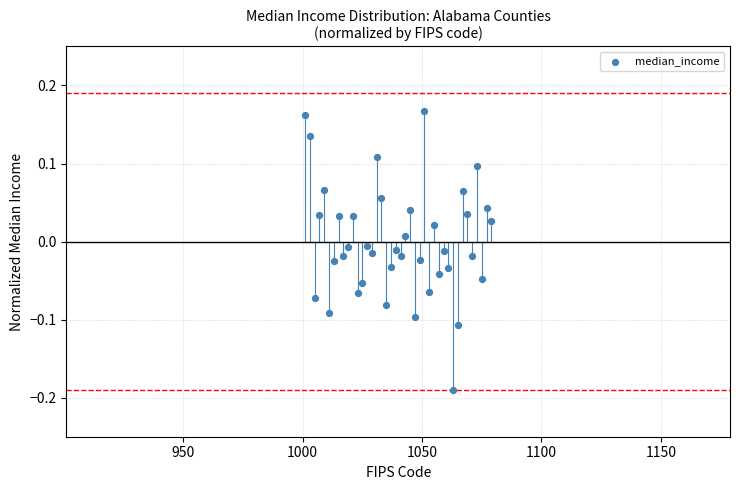

What is the range of X values (max minus min)?

78.0